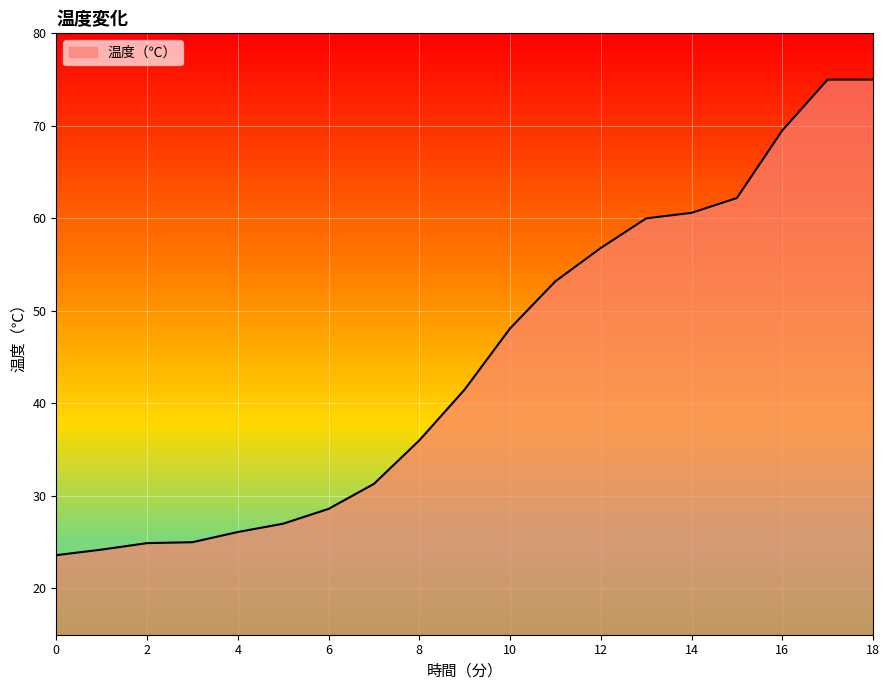

What is the minimum value shown in the chart?

23.6